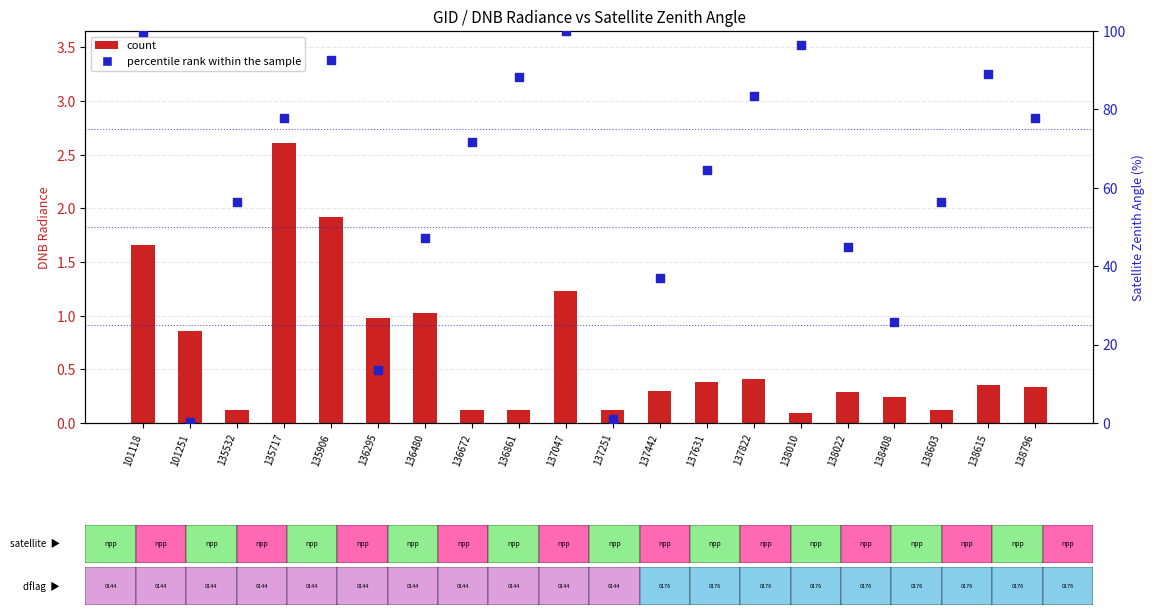

Which series contains the lowest Y value?

count